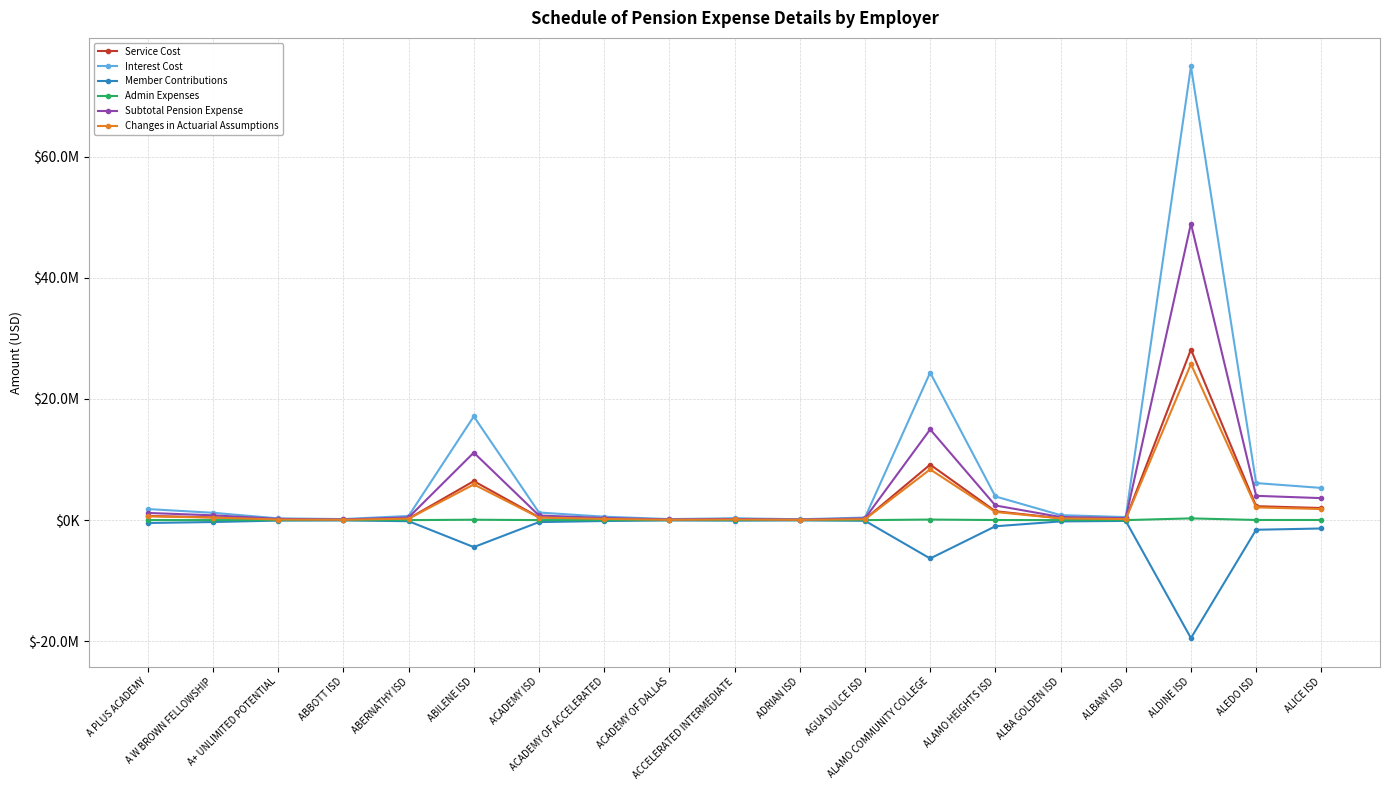

Where does the Admin Expenses series first go above 3160?

A PLUS ACADEMY